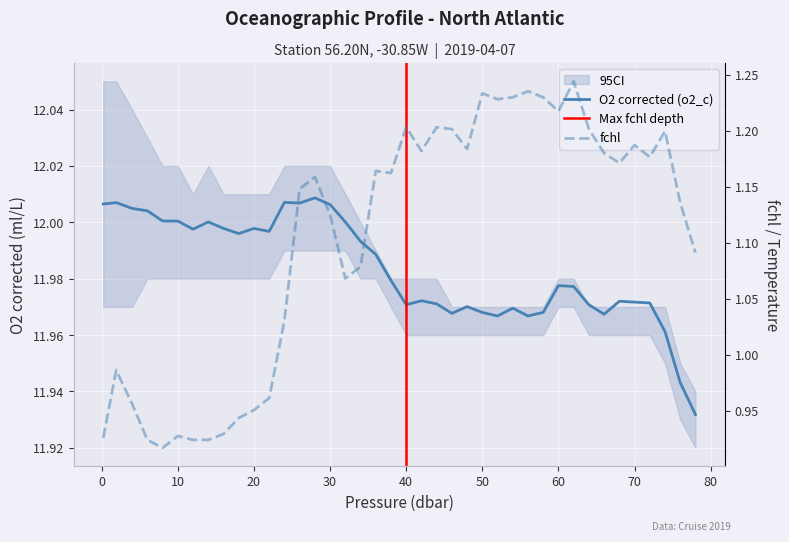

Reading left to right, what are all the values shown in this chart?

O2 corrected (o2_c): 0.2=12.0	1.9=12.0	4.0=12.0	6.0=12.0	8.0=12.0	10.0=12.0	12.0=12.0	14.0=12.0	16.0=12.0	18.0=12.0	20.0=12.0	22.0=12.0	24.0=12.0	26.0=12.0	28.0=12.0	30.0=12.0	32.0=12.0	34.0=12.0	36.0=12.0	38.0=12.0	40.0=12.0	42.0=12.0	44.0=12.0	46.0=12.0	48.0=12.0	50.0=12.0	52.0=12.0	54.0=12.0	56.0=12.0	58.0=12.0	60.0=12.0	62.0=12.0	64.0=12.0	66.0=12.0	68.0=12.0	70.0=12.0	72.0=12.0	74.0=12.0	76.0=11.9	78.0=11.9
Fluorescence Chl (fchl): 0.2=0.9	1.9=1.0	4.0=1.0	6.0=0.9	8.0=0.9	10.0=0.9	12.0=0.9	14.0=0.9	16.0=0.9	18.0=0.9	20.0=1.0	22.0=1.0	24.0=1.0	26.0=1.1	28.0=1.2	30.0=1.1	32.0=1.1	34.0=1.1	36.0=1.2	38.0=1.2	40.0=1.2	42.0=1.2	44.0=1.2	46.0=1.2	48.0=1.2	50.0=1.2	52.0=1.2	54.0=1.2	56.0=1.2	58.0=1.2	60.0=1.2	62.0=1.2	64.0=1.2	66.0=1.2	68.0=1.2	70.0=1.2	72.0=1.2	74.0=1.2	76.0=1.1	78.0=1.1